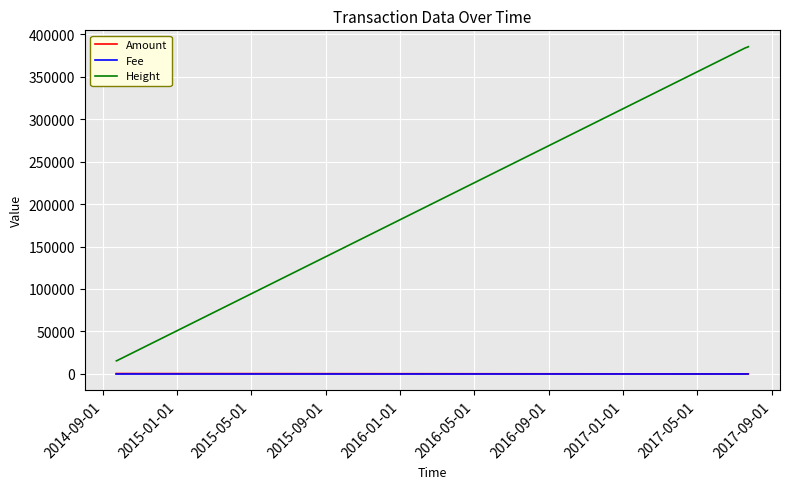

True or false: Amount and Height intersect in this chart.

False